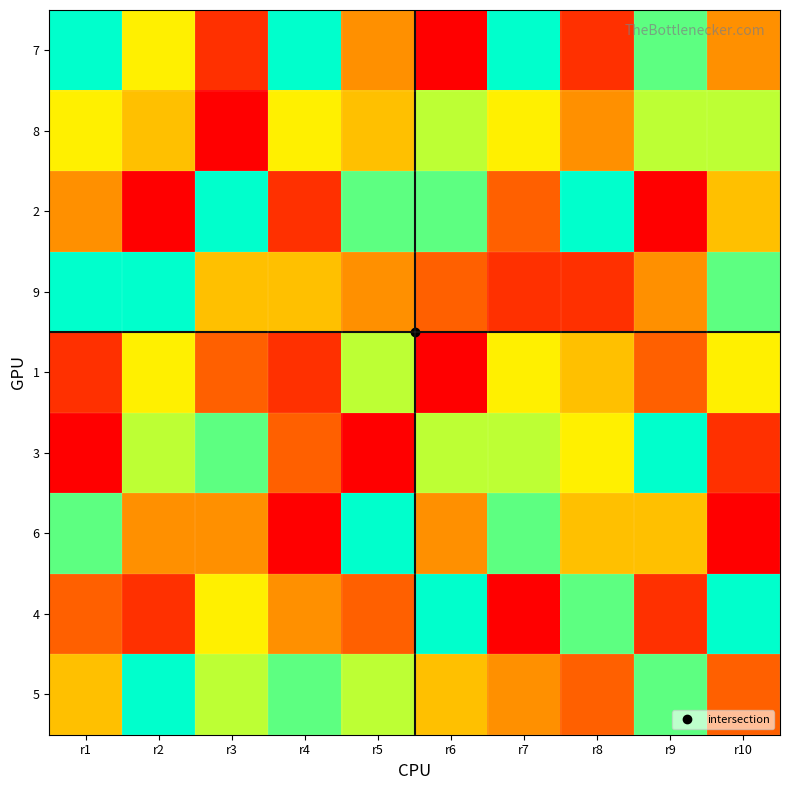

How many distinct data groups are displayed?

9